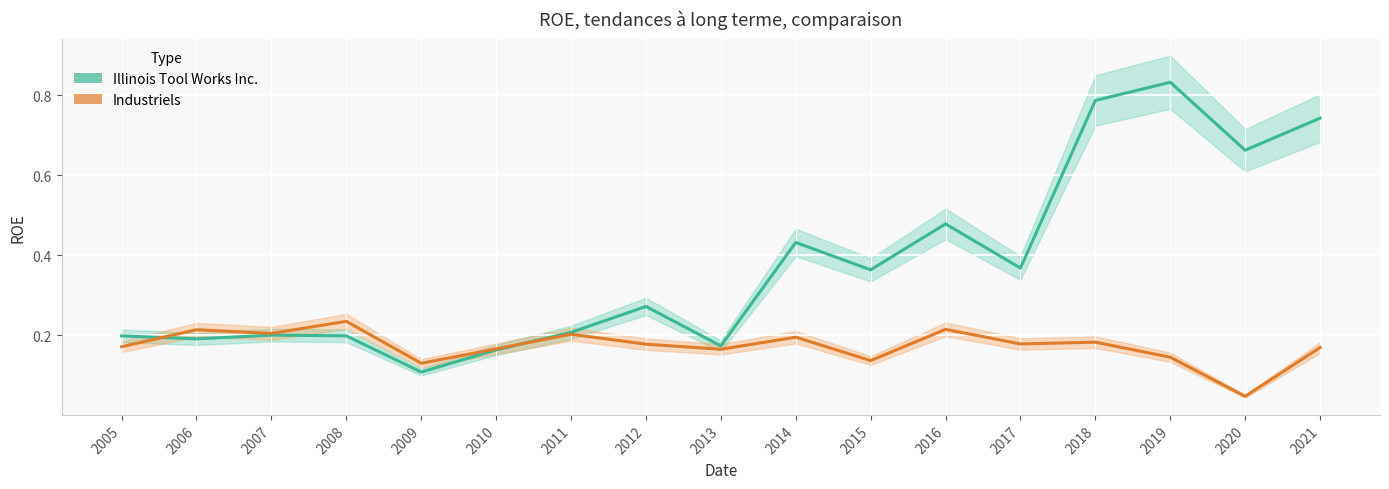

List the series in order of their overall mean, lowest first.

Industriels, Illinois Tool Works Inc.